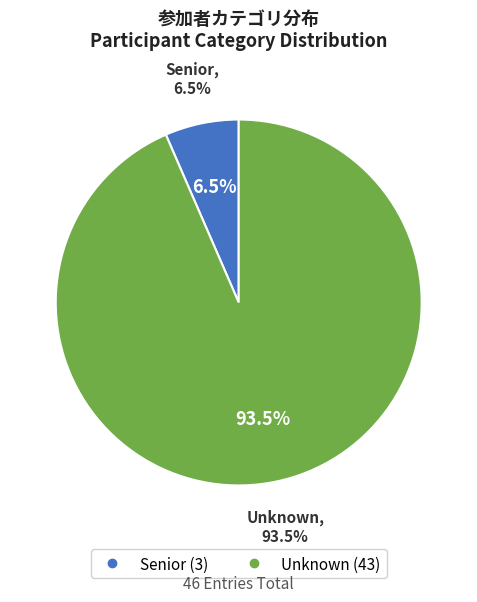

Rank the categories by value from highest to lowest.

Unknown, Senior